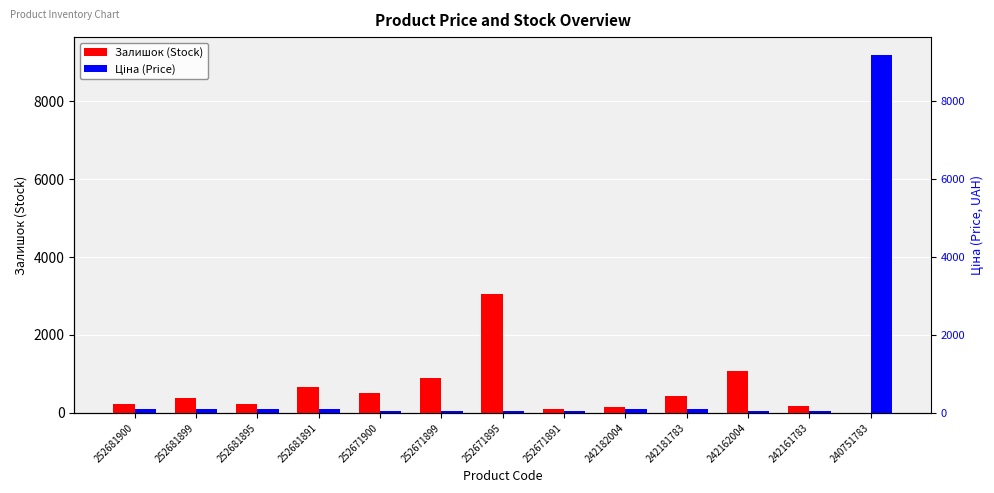

Is the value of Залишок (Stock) at 252671899 greater than the value of Ціна (Price) at 252671891?

Yes